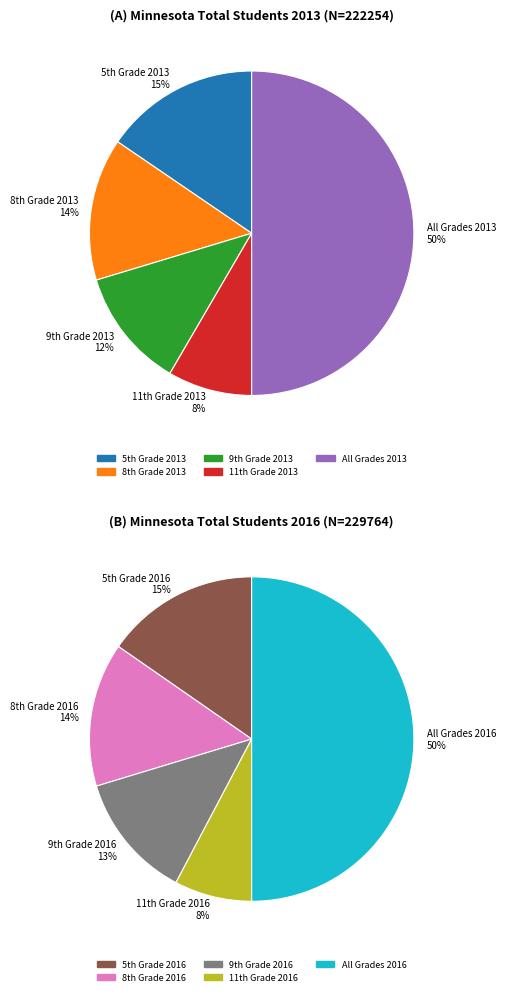

How many slices are in this pie chart?

5